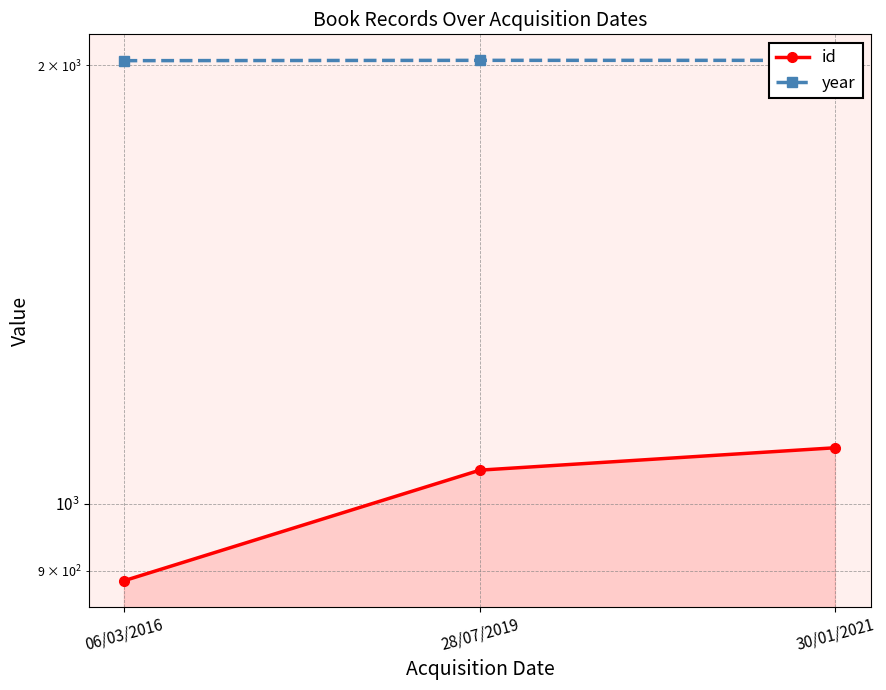

Reading right to left, list all the values displayed in this chart.

id: 30/01/2021=1093	28/07/2019=1055	06/03/2016=886
year: 30/01/2021=2016	28/07/2019=2016	06/03/2016=2015